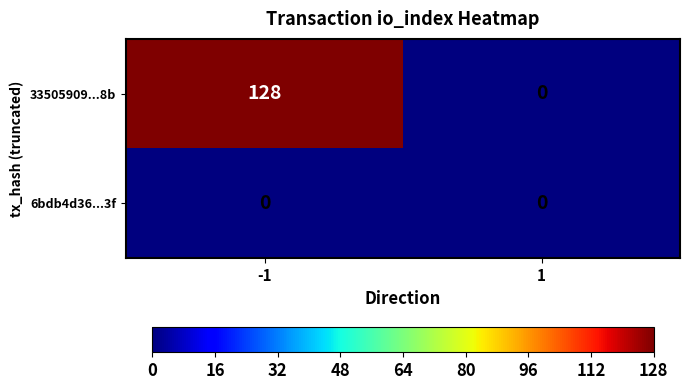

How many categories are shown in the chart?

2